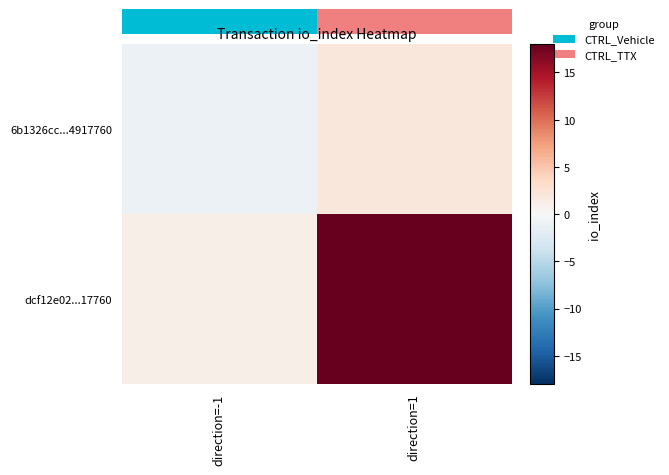

Rank the series by their maximum value, from lowest to highest.

6b1326cc...4917760, dcf12e02...17760